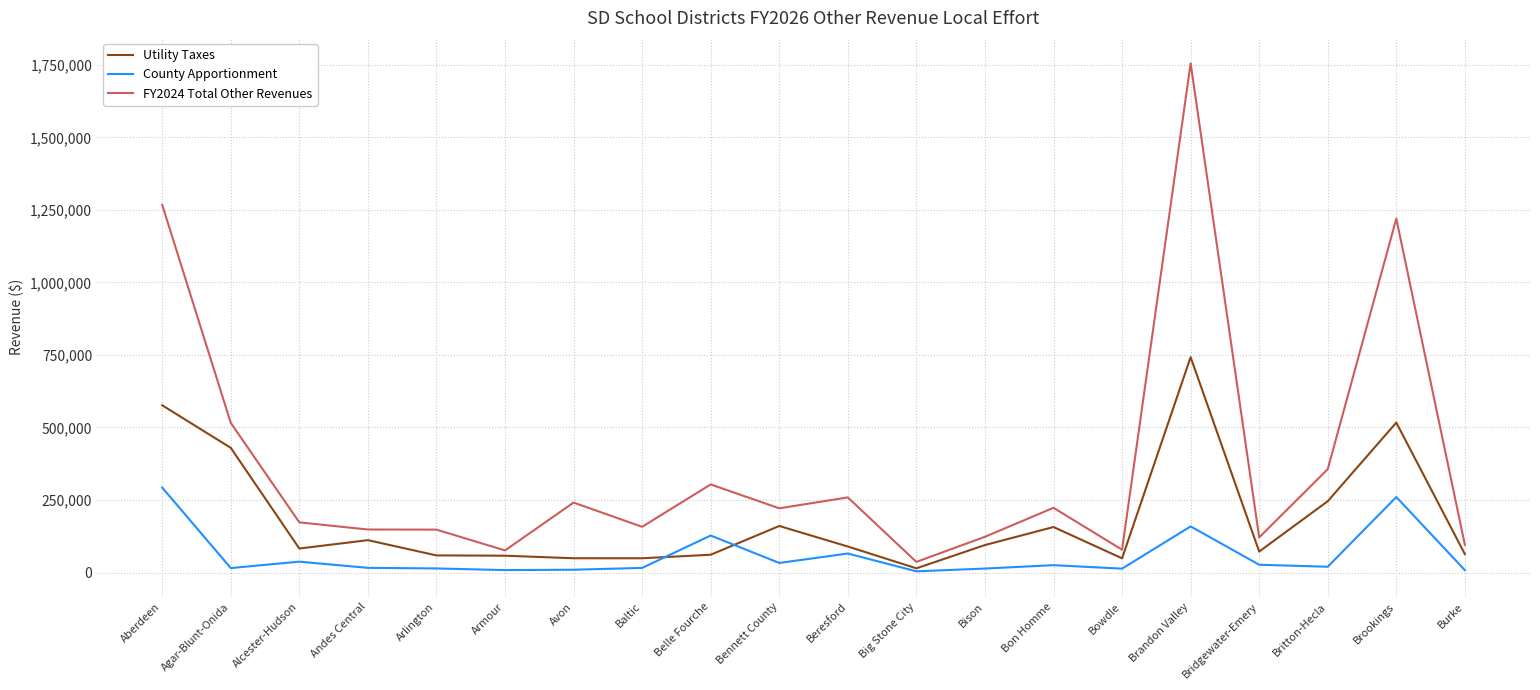

Which series has the widest spread of values?

FY2024 Total Other Revenues